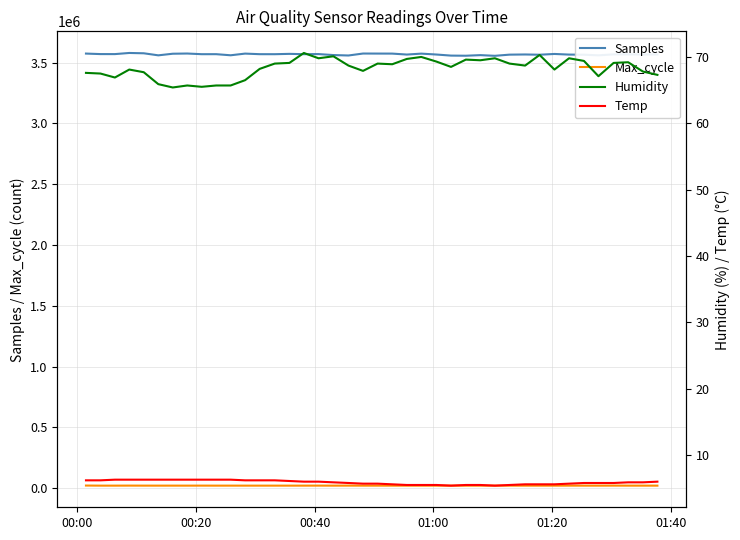

True or false: Max_cycle and Samples intersect in this chart.

False